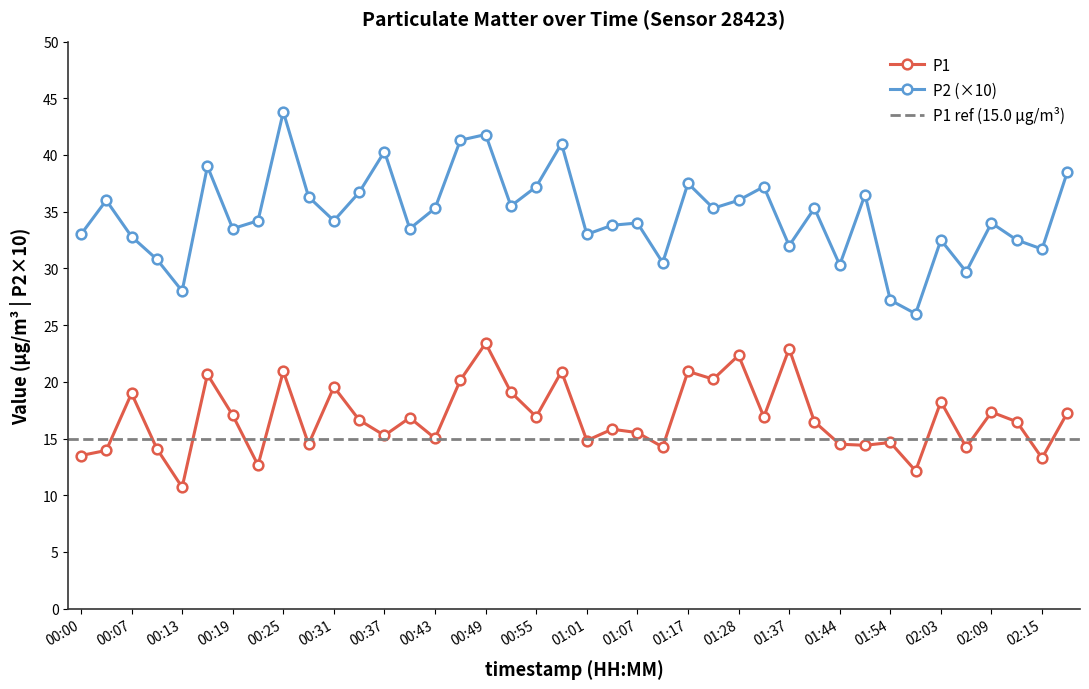

Where is P1 nearest to the value 17?

00:19